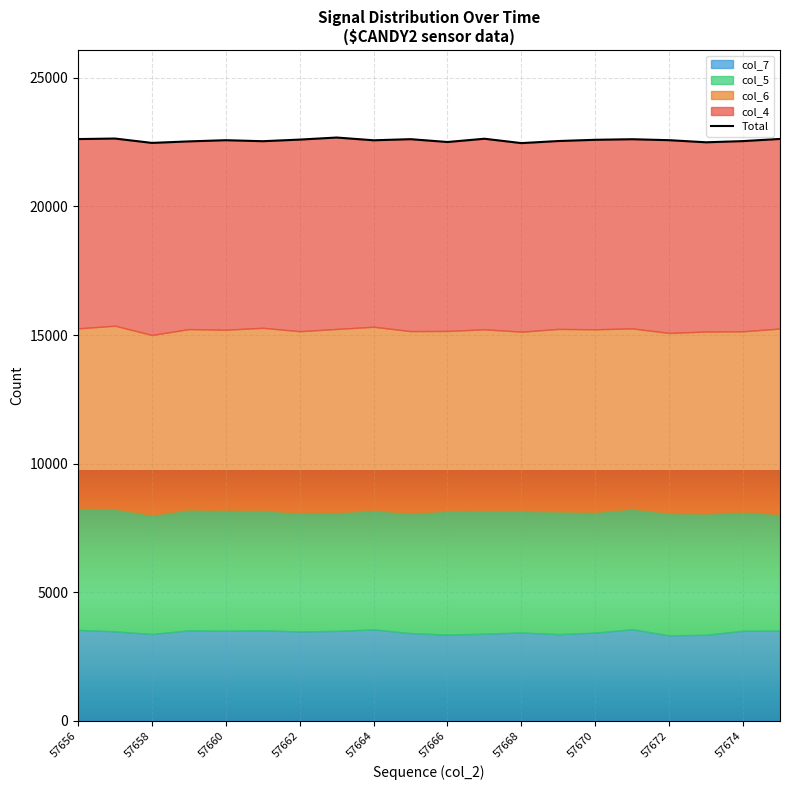

What is the change in value from 57658 to 57672?

+106